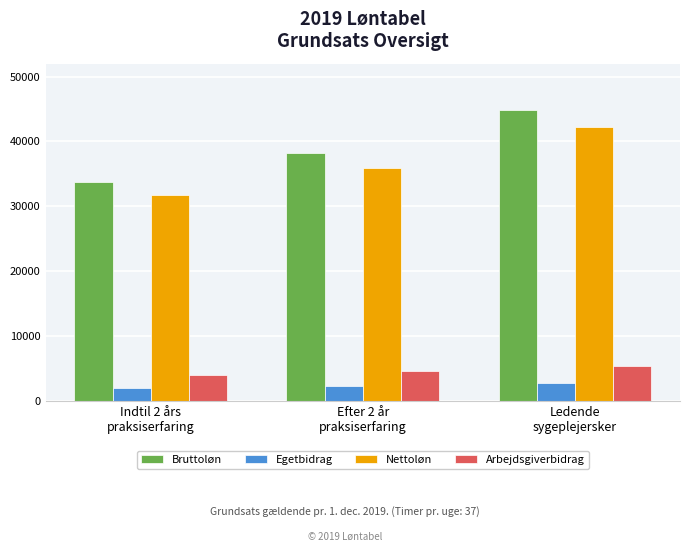

What is the label of the 3rd bar from the right?

Indtil 2 års
praksiserfaring